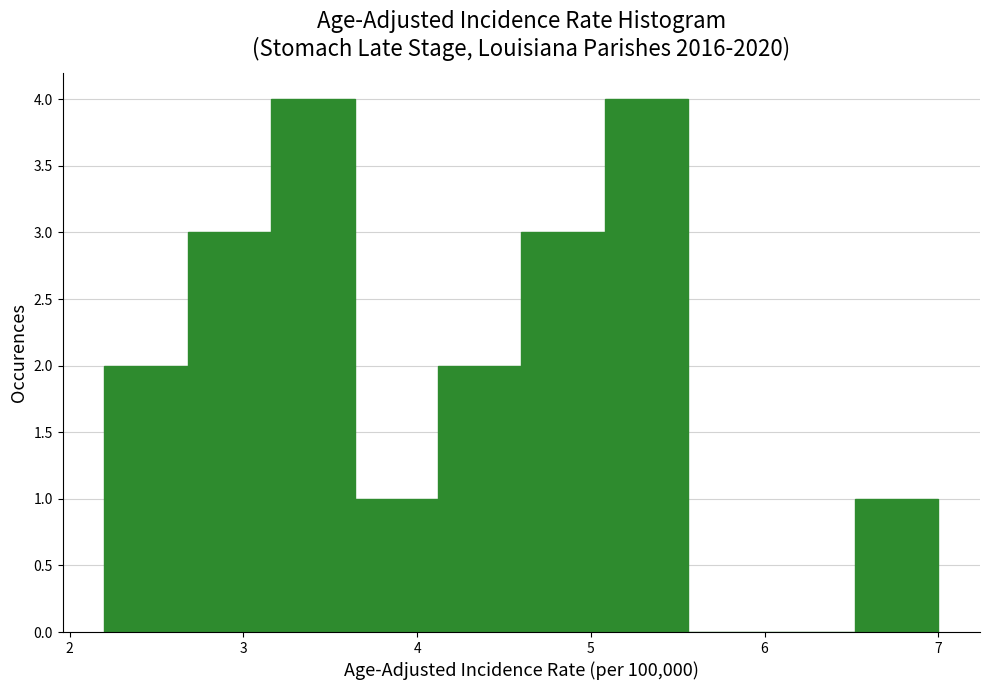

Reading left to right, list every bar in this chart as the range it spans on the x-axis followed by its height. Neither the bar edges nor the heights are printed on the chart, so give them approximately, as read against the axes.

2.20 to 2.68: 2
2.68 to 3.16: 3
3.16 to 3.64: 4
3.64 to 4.12: 1
4.12 to 4.60: 2
4.60 to 5.08: 3
5.08 to 5.56: 4
5.56 to 6.04: 0
6.04 to 6.52: 0
6.52 to 7.00: 1